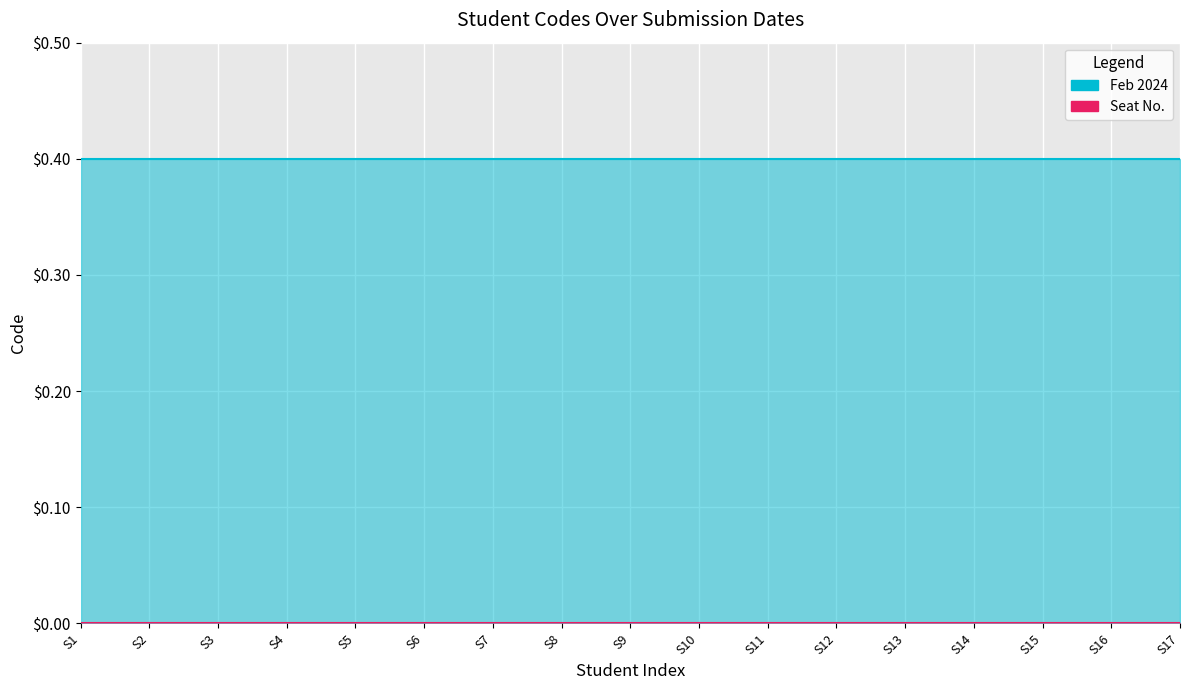

What is the value of the Feb 2024 (line) point at the 7th from the left?

0.4